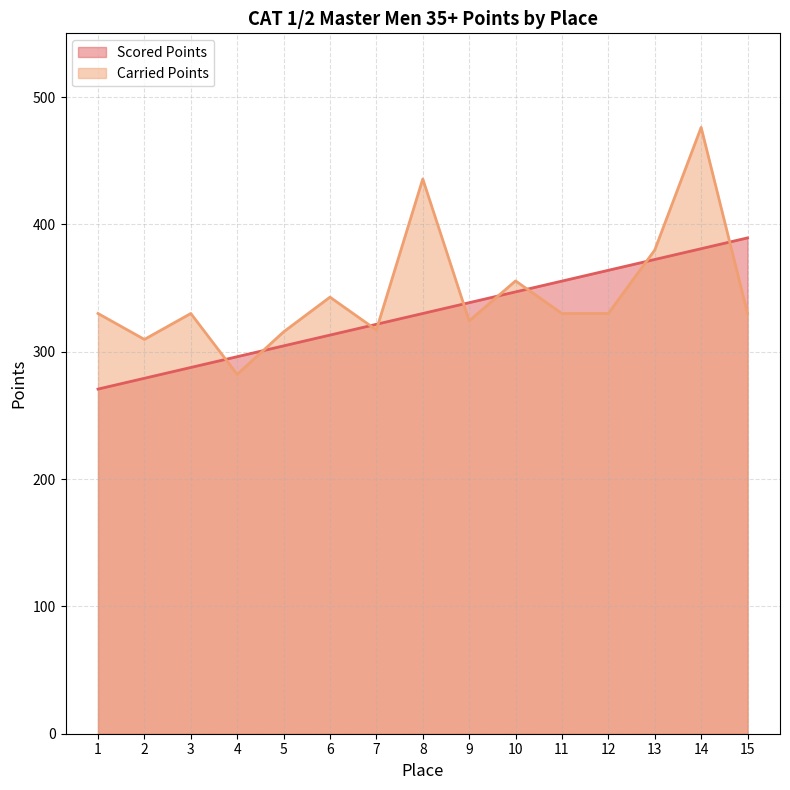

What is the average value of the Scored Points series?

330.0